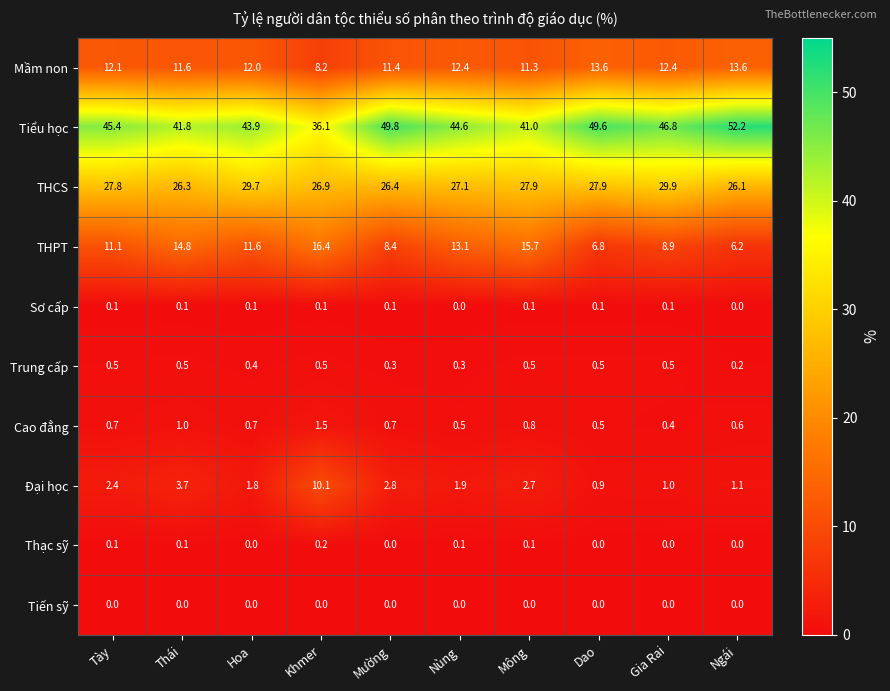

How many Cao đẳng values are between 0 and 1?

9